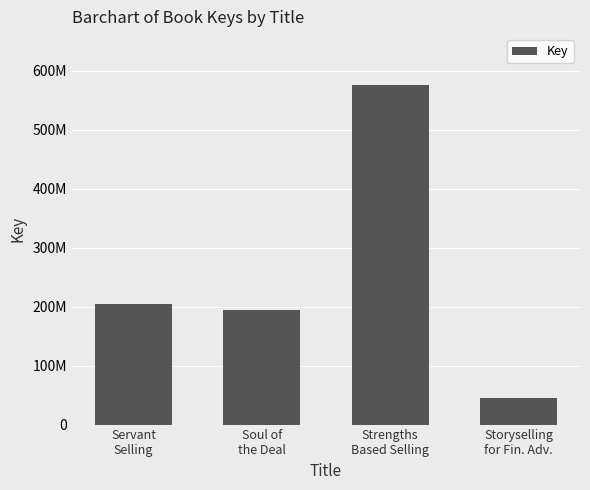

Which has a higher value, Soul of
the Deal or Strengths
Based Selling?

Strengths
Based Selling